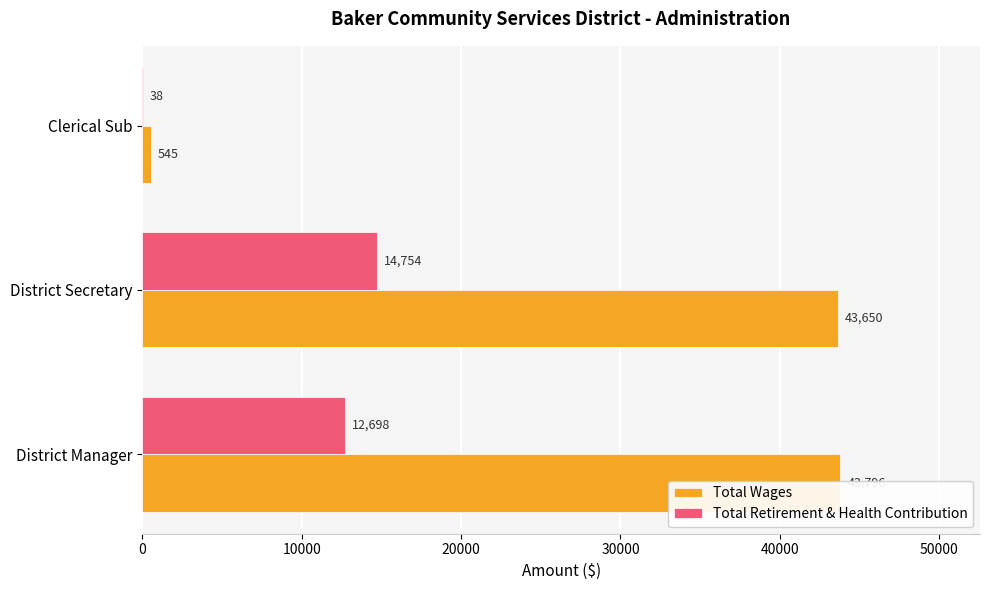

What is the difference between the Total Wages values at District Manager and Clerical Sub?

43251